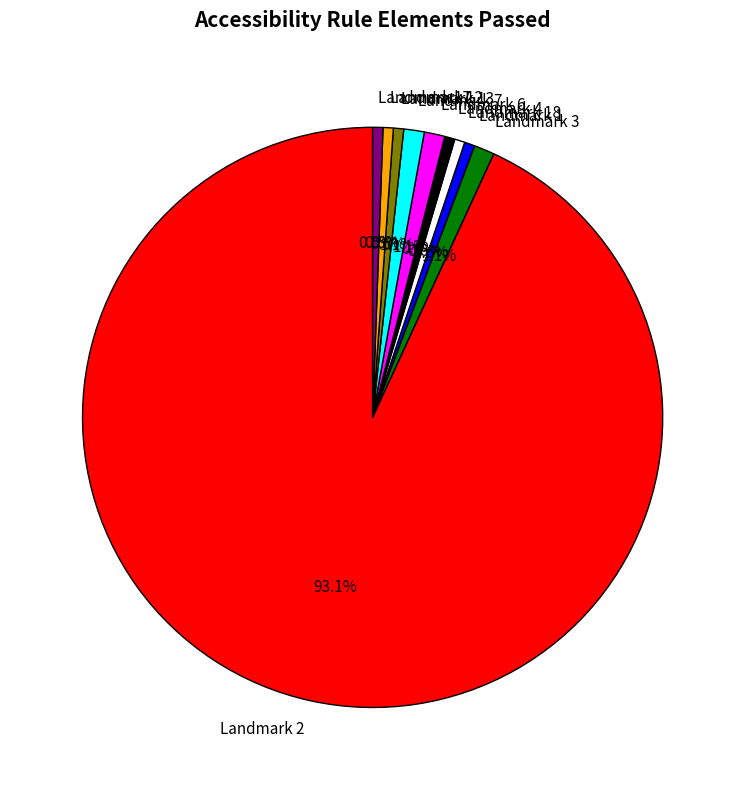

Count the number of slices in the pie.

10